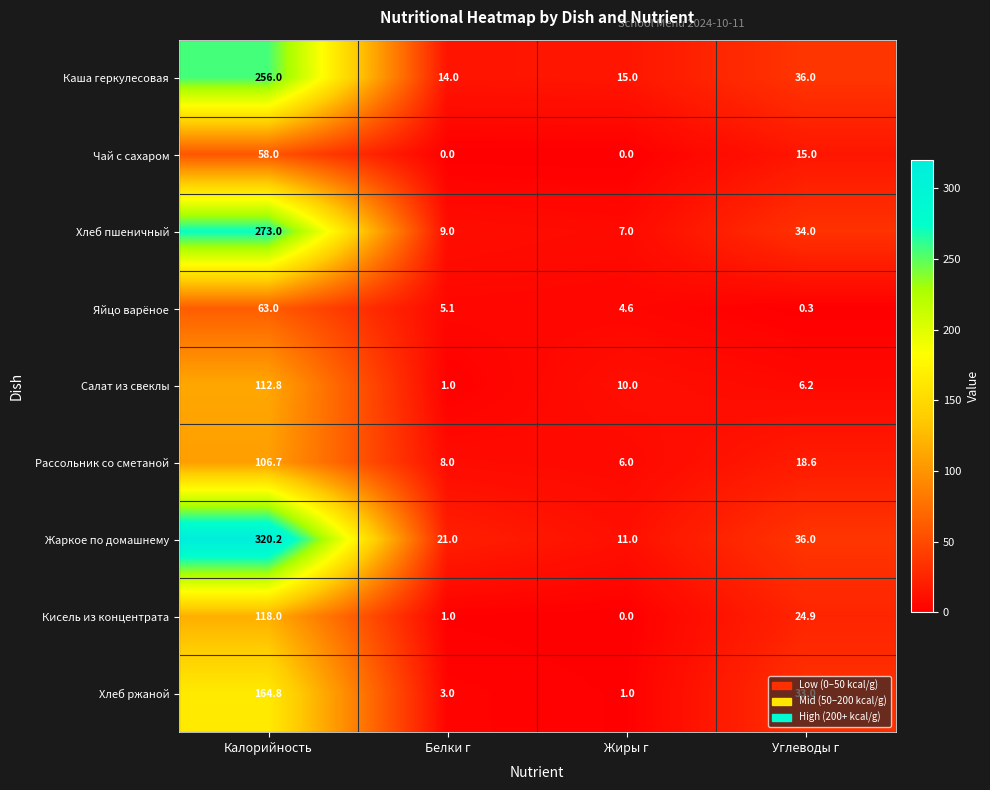

Count the number of categories in the chart.

4